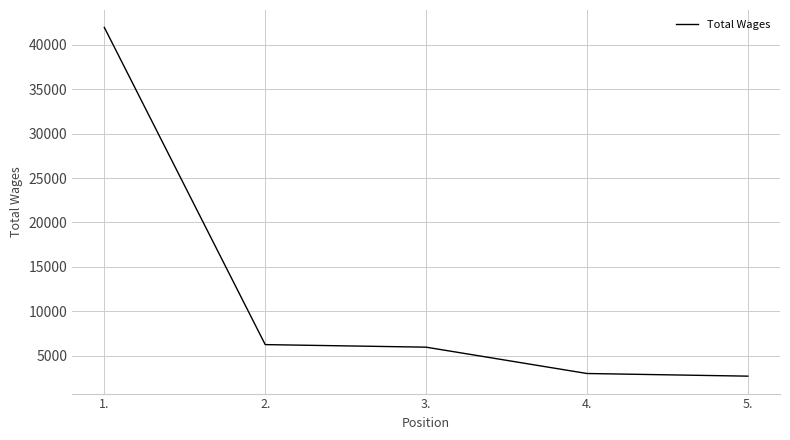

The value at 1. is 17321. True or false?

False